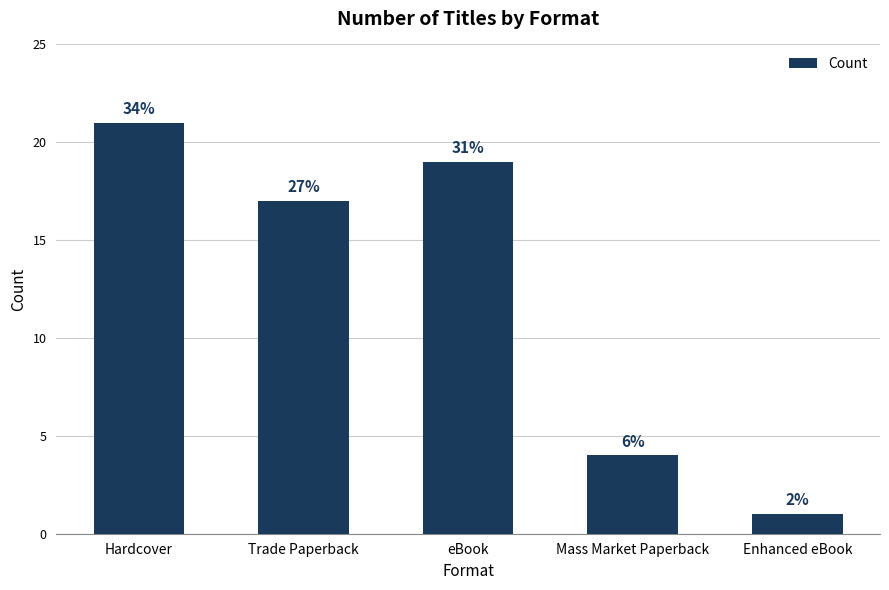

What is the smallest value displayed?

1